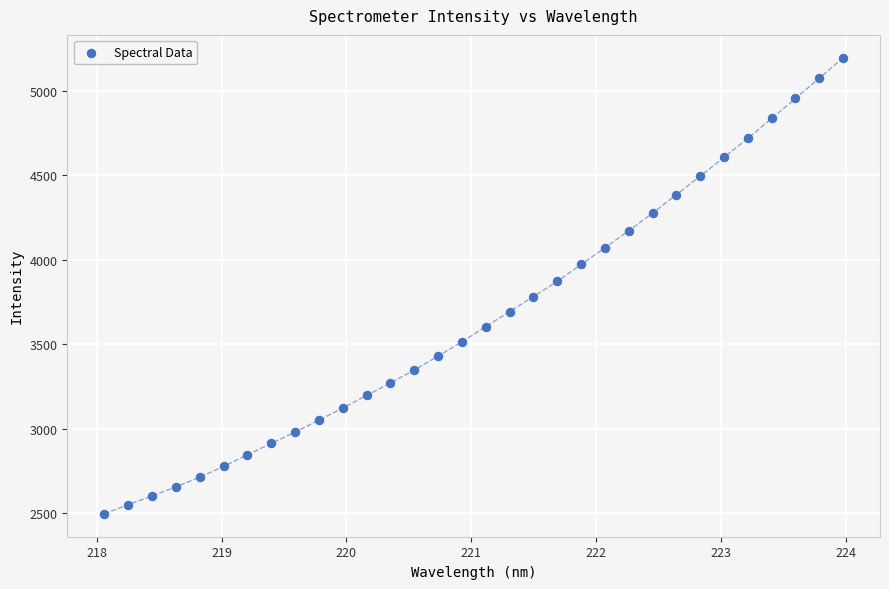

What is the range of Y values (max minus min)?

2700.9